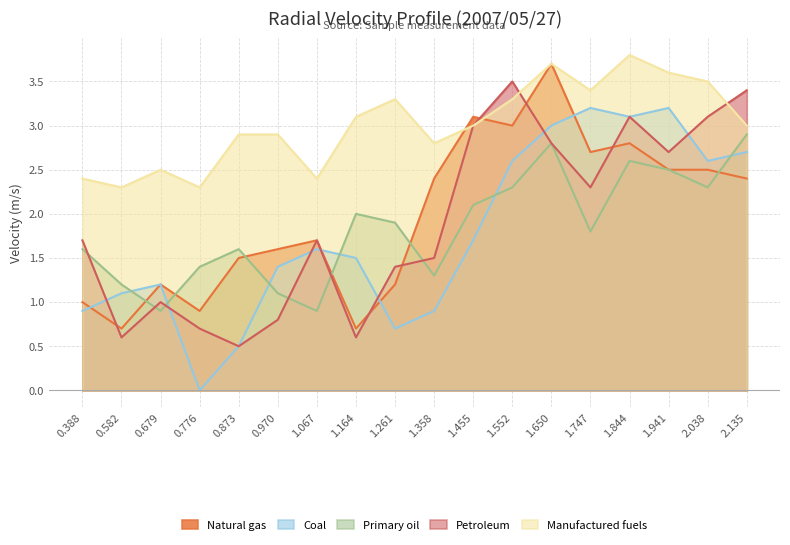

Reading right to left, what are all the values shown in this chart?

Natural gas: 2.4	2.5	2.5	2.8	2.7	3.7	3.0	3.1	2.4	1.2	0.7	1.7	1.6	1.5	0.9	1.2	0.7	1.0
Coal: 2.7	2.6	3.2	3.1	3.2	3.0	2.6	1.7	0.9	0.7	1.5	1.6	1.4	0.5	0.0	1.2	1.1	0.9
Primary oil: 2.9	2.3	2.5	2.6	1.8	2.8	2.3	2.1	1.3	1.9	2.0	0.9	1.1	1.6	1.4	0.9	1.2	1.6
Petroleum: 3.4	3.1	2.7	3.1	2.3	2.8	3.5	3.0	1.5	1.4	0.6	1.7	0.8	0.5	0.7	1.0	0.6	1.7
Manufactured fuels: 3.0	3.5	3.6	3.8	3.4	3.7	3.3	3.0	2.8	3.3	3.1	2.4	2.9	2.9	2.3	2.5	2.3	2.4